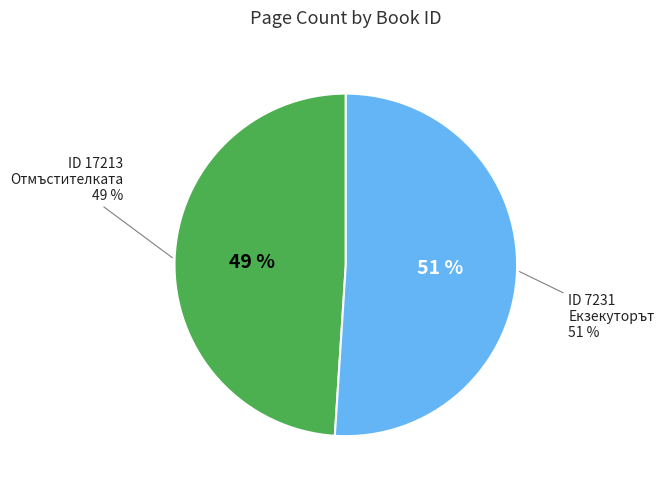

How many slices are in this pie chart?

2